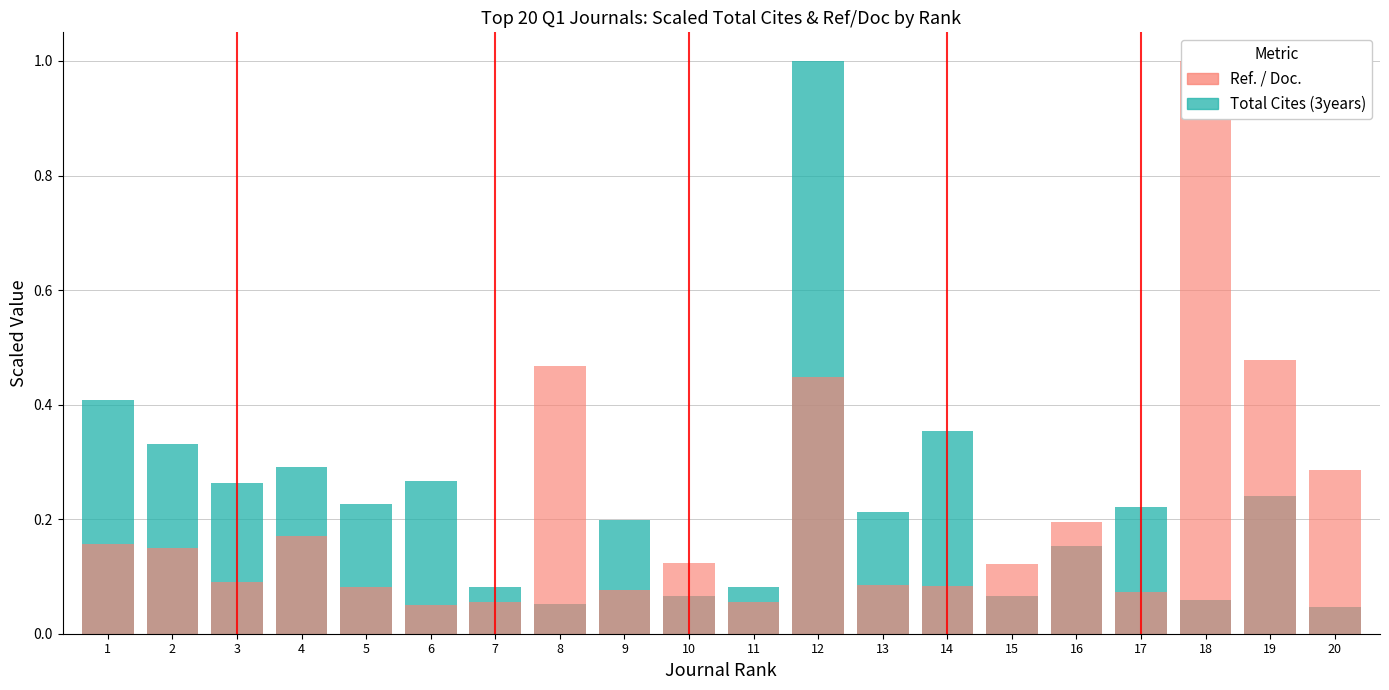

The value of Total Cites (3years) at 18 is 0.1. True or false?

True